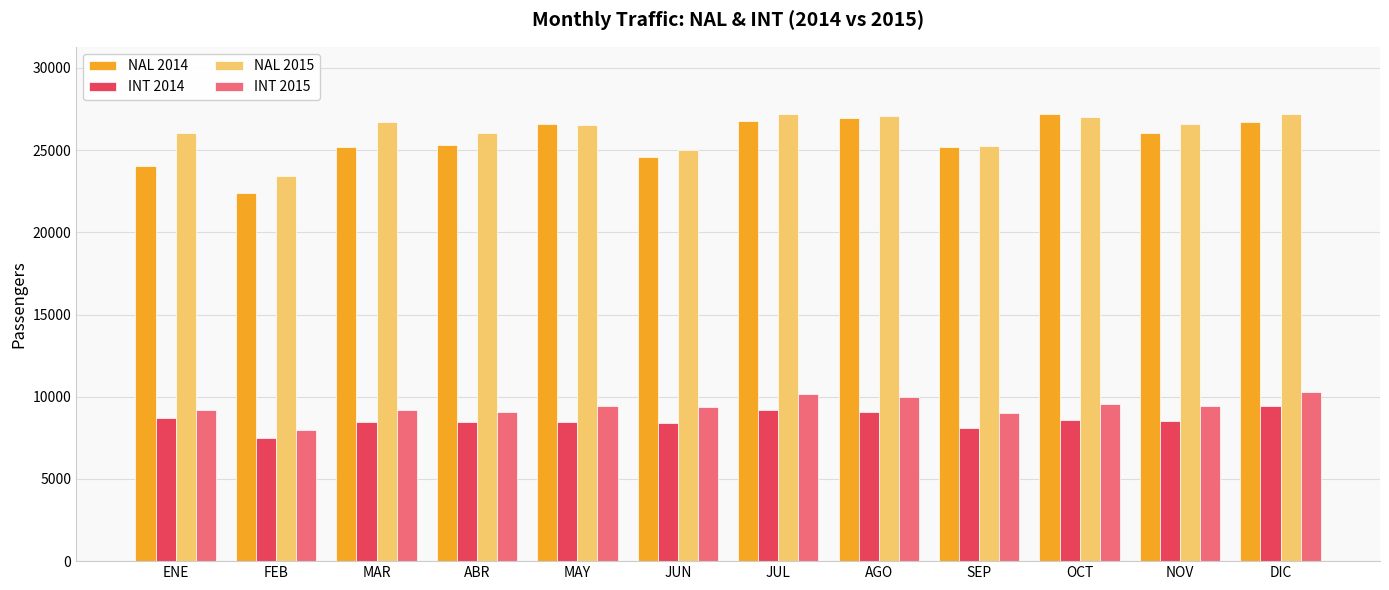

What is the difference between the second highest and second lowest values in the INT 2015 series?

1124